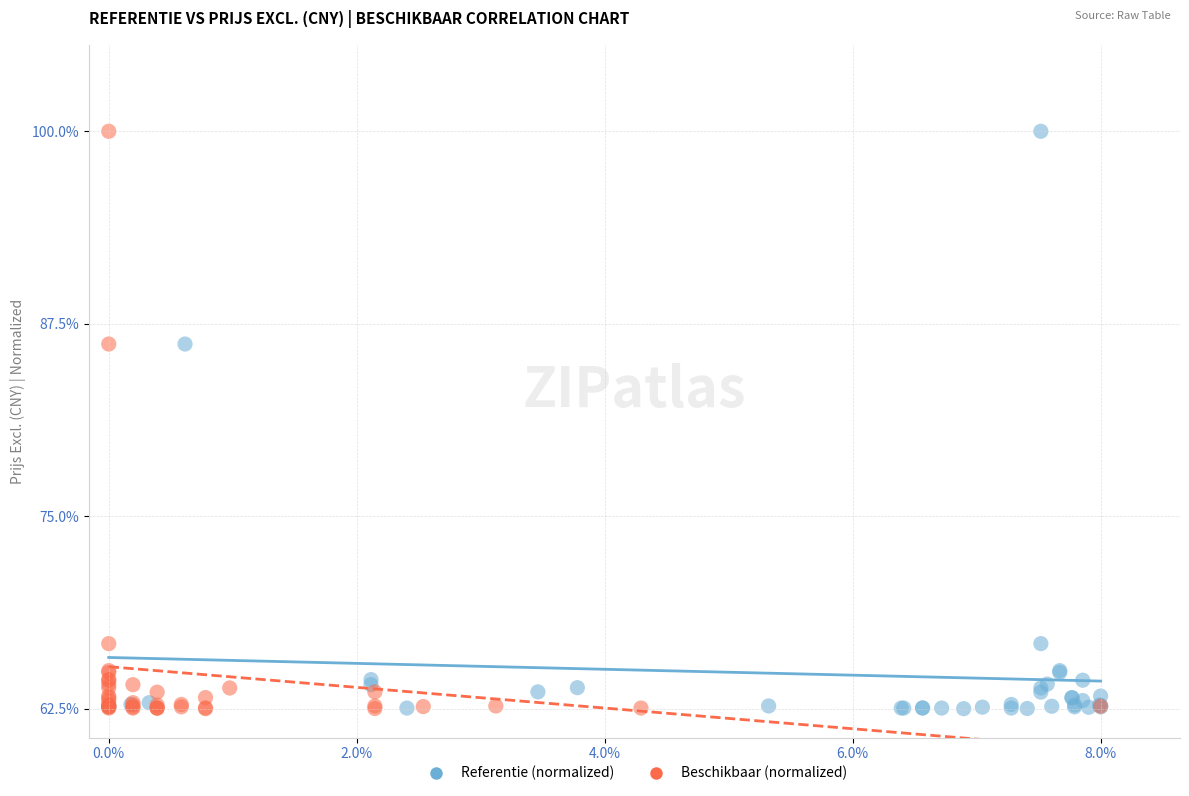

What are all the series names shown in the legend?

Referentie (normalized), Beschikbaar (normalized)